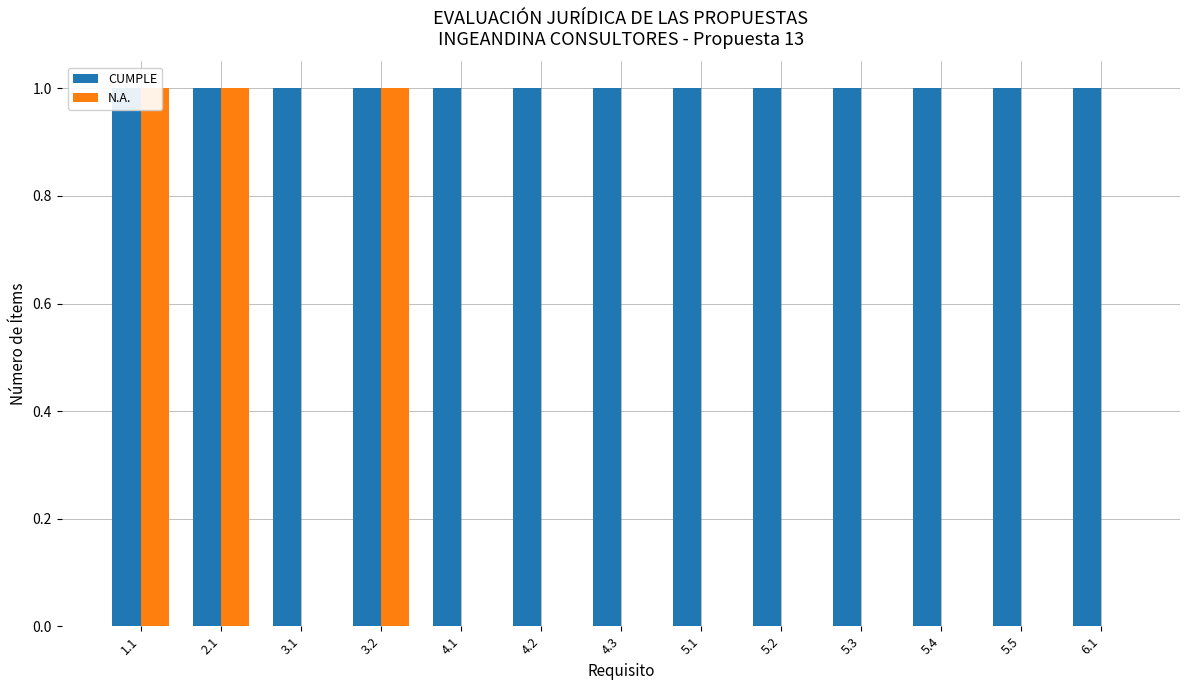

Reading left to right, extract all data points from this chart.

CUMPLE: 1.1=1	2.1=1	3.1=1	3.2=1	4.1=1	4.2=1	4.3=1	5.1=1	5.2=1	5.3=1	5.4=1	5.5=1	6.1=1
N.A.: 1.1=1	2.1=1	3.1=0	3.2=1	4.1=0	4.2=0	4.3=0	5.1=0	5.2=0	5.3=0	5.4=0	5.5=0	6.1=0